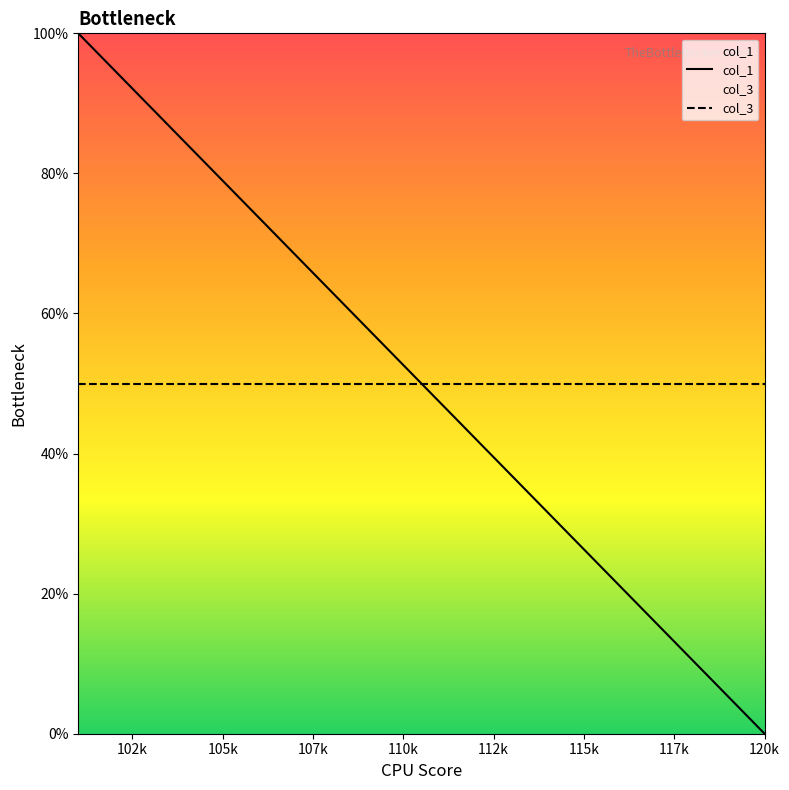

What is the difference between the maximum and second lowest values in the col_1 series?

94.7